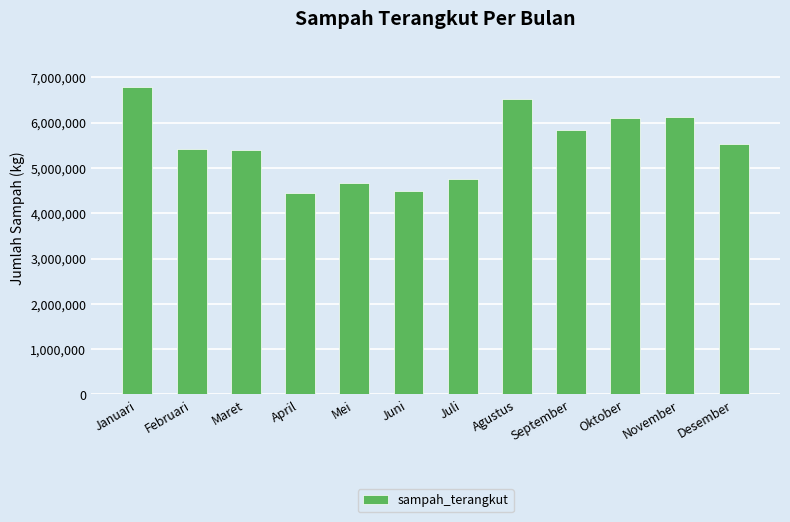

At which label does the data first exceed 5523000?

Januari